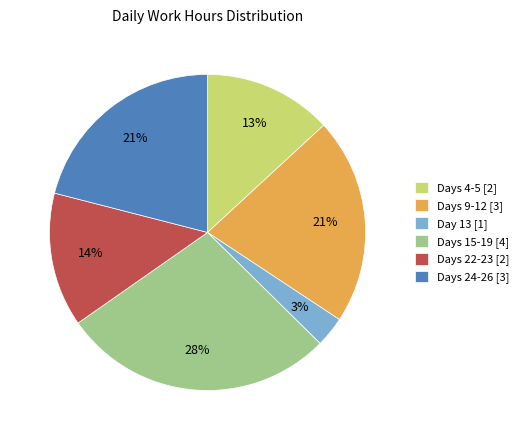

How many segments does this pie chart have?

6